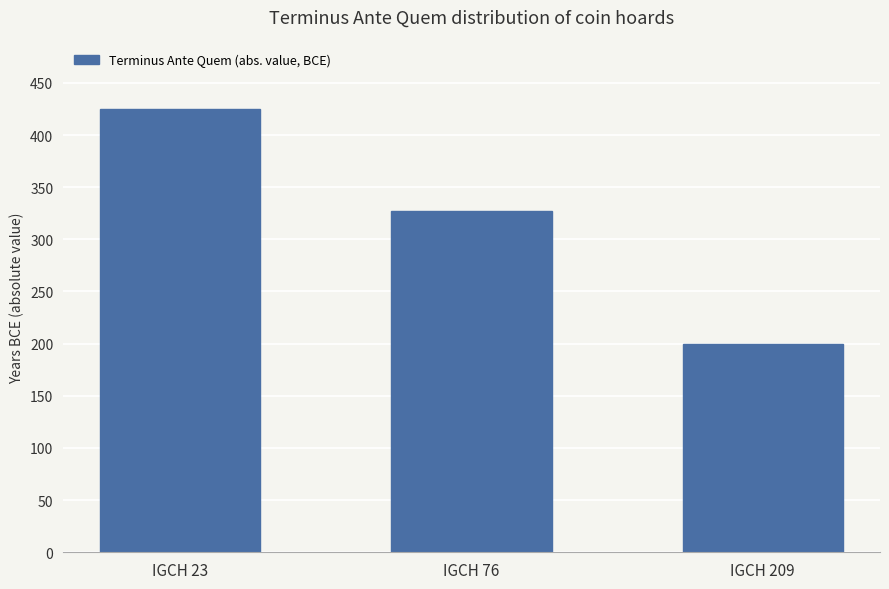

Rank the categories by value from highest to lowest.

IGCH 23, IGCH 76, IGCH 209